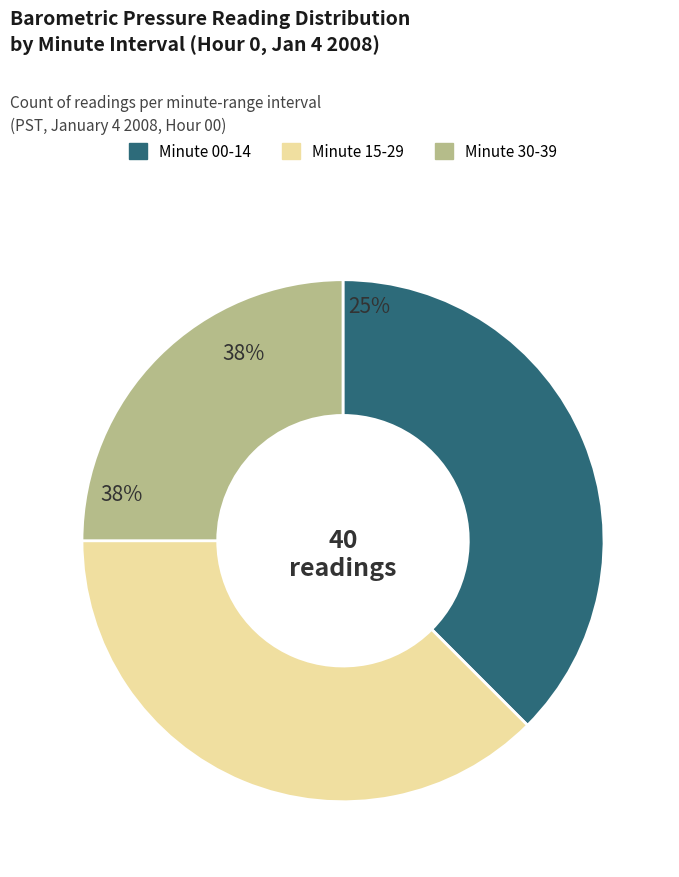

Does 2 represent more than half of the total?

No